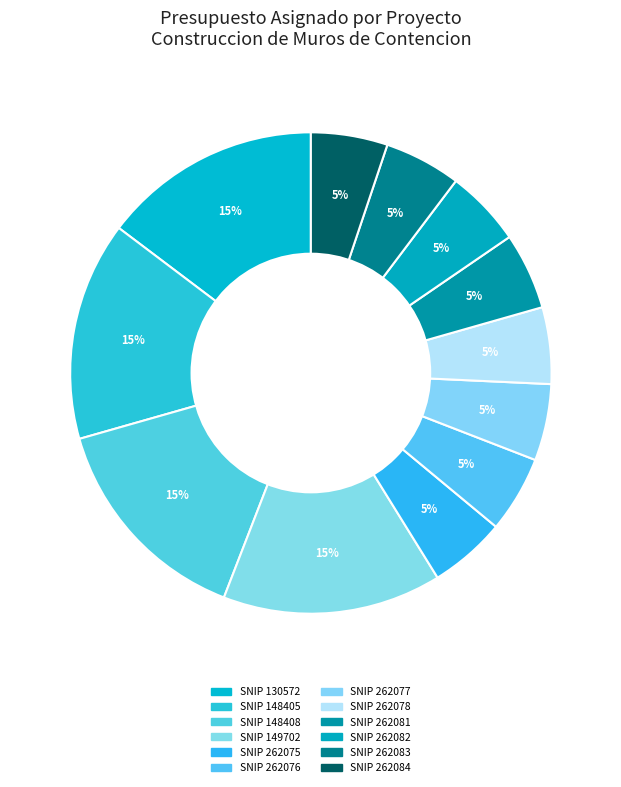

What is the largest slice in the pie chart?

SNIP 130572